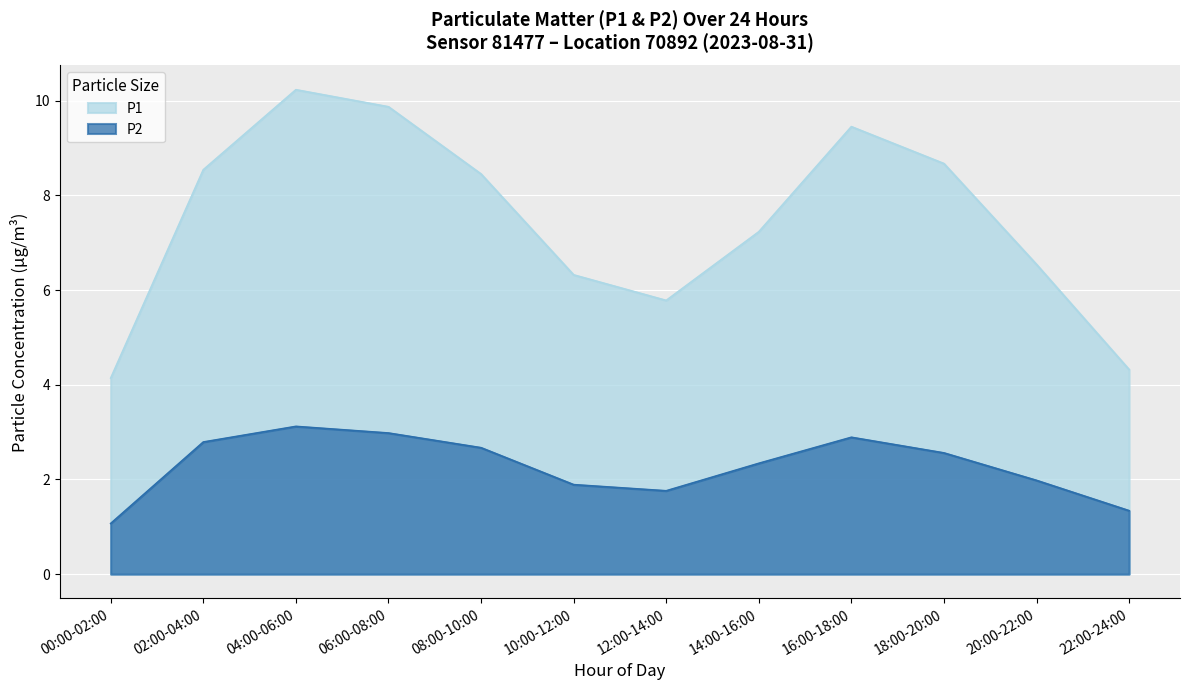

At 00:00-02:00, list the series in order from largest to smallest.

P1, P2